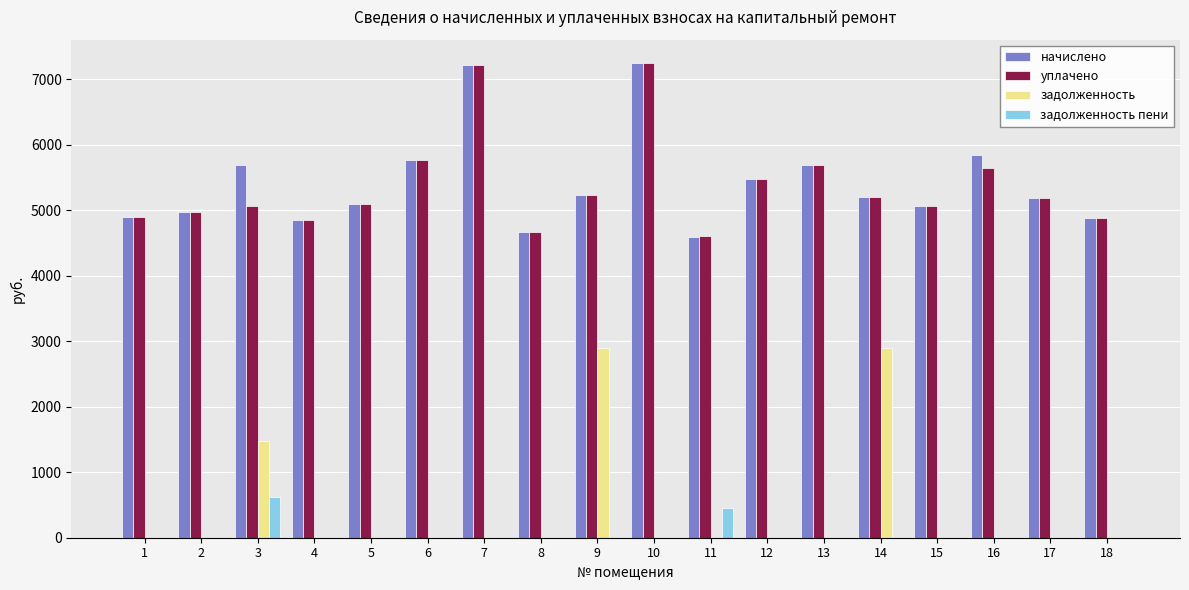

What is the difference between the начислено values at 14 and 4?

357.1